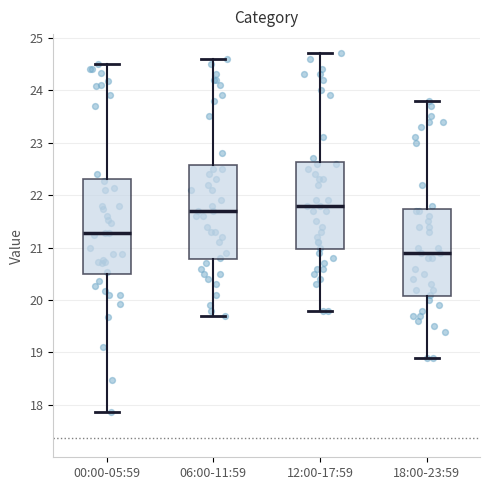

Where does the lower whisker of the box for 18:00-23:59 end on the y-axis? The values are not printed on the chart, so give them approximately, as read against the axis.

18.9